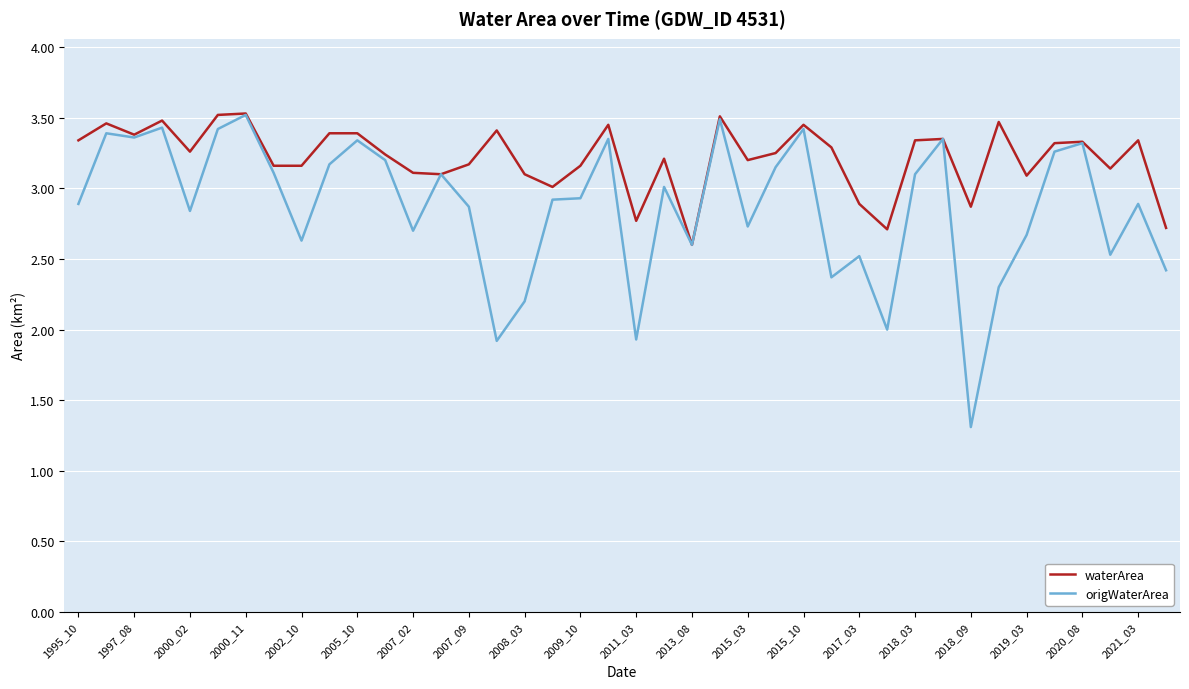

Which series has the largest total across all categories?

waterArea